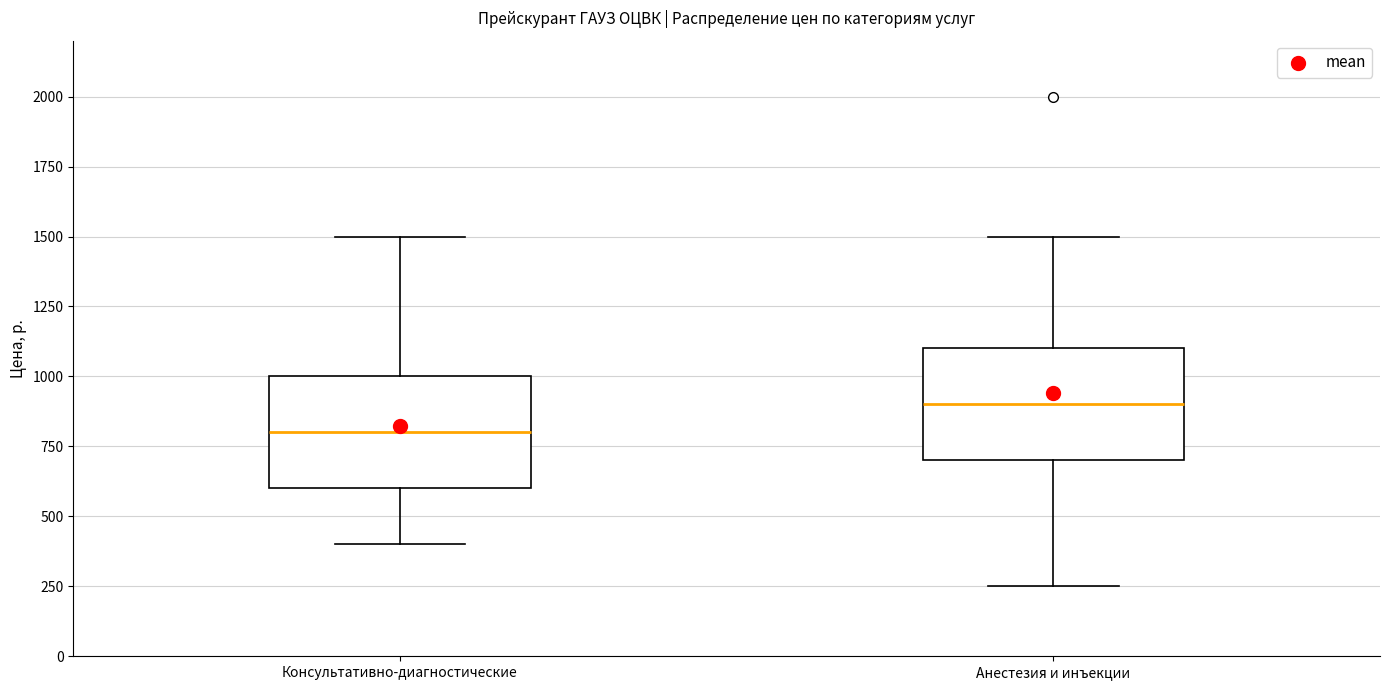

Reading left to right, read every box against the y-axis: the position of its median line, the range the box covers, and the ends of its whiskers. The values are not printed on the chart, so give them approximately, as read against the axis.

Консультативно-диагностические: median 800, box 600 to 1000, whiskers 400 to 1500
Анестезия и инъекции: median 900, box 700 to 1100, whiskers 250 to 1500